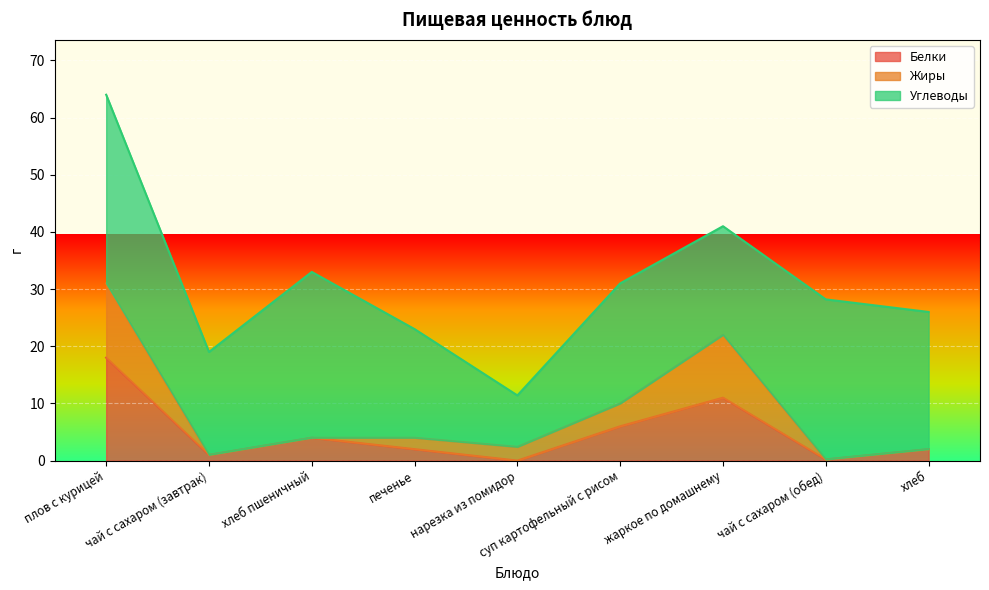

What is the label of the 2nd point from the left?

чай с сахаром (завтрак)